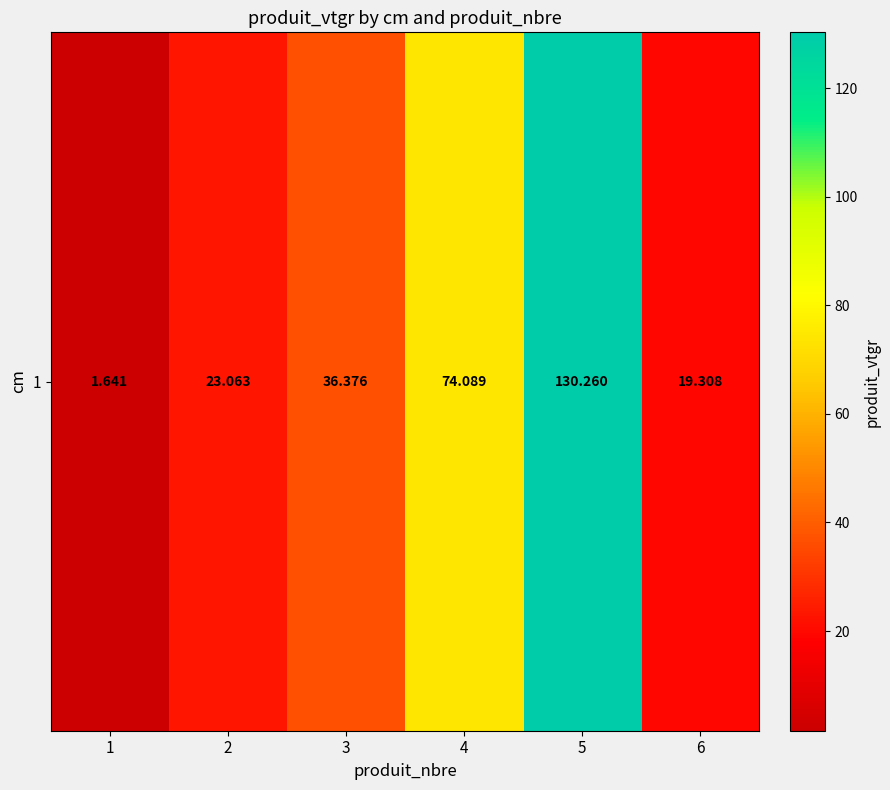

What is the average value?

47.5